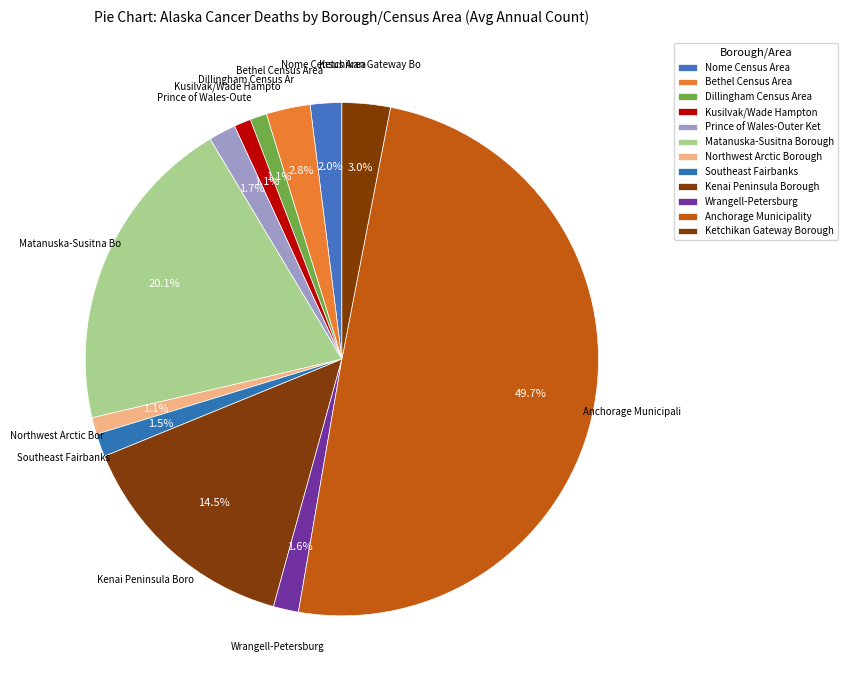

What is the change in value from Kenai Peninsula Borough to Wrangell-Petersburg?

-98